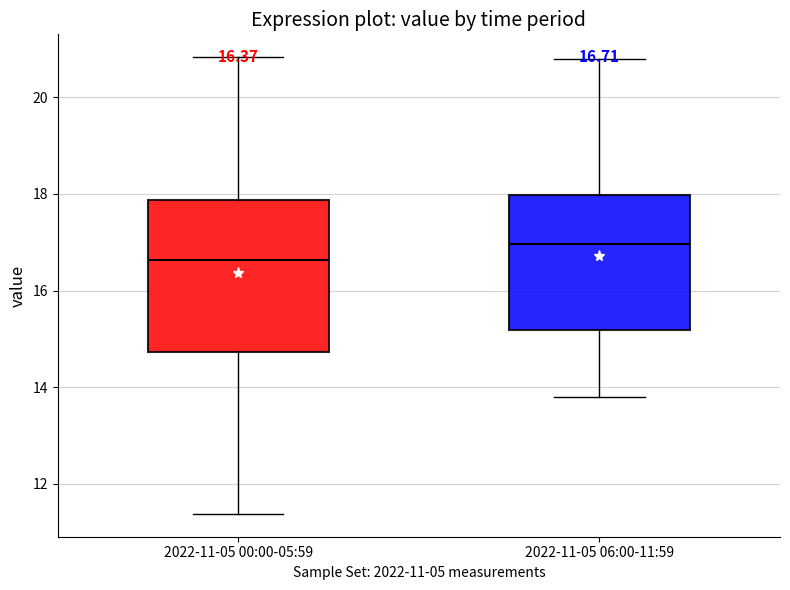

Which box has the lowest median line?

2022-11-05 00:00-05:59